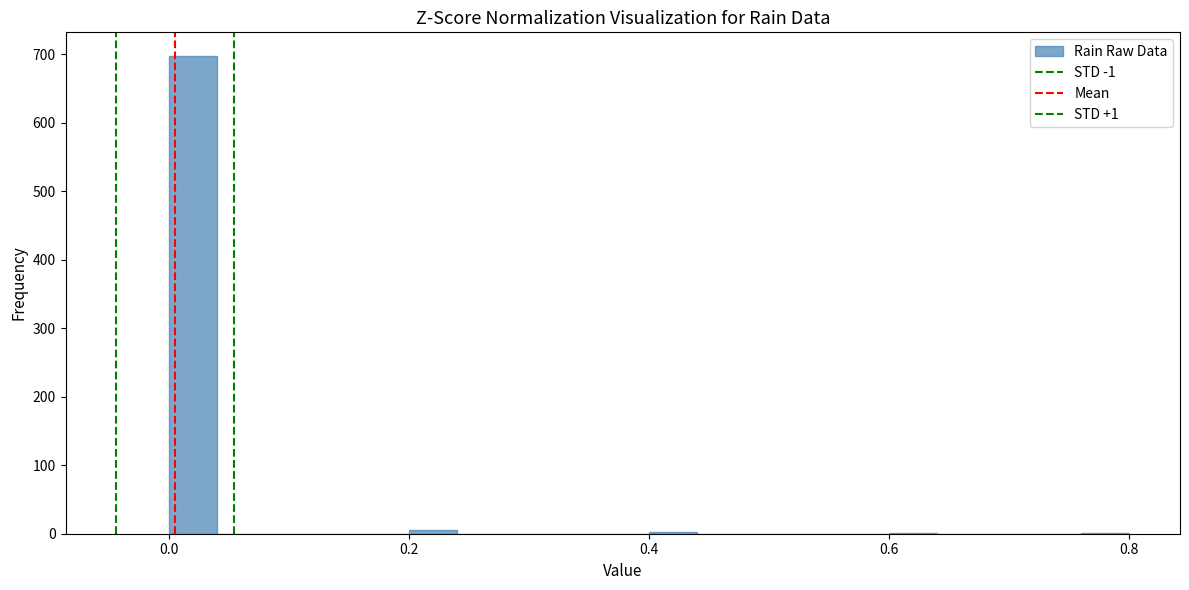

Around what value on the x-axis is the tallest bar? Give the approximate position of its centre, as read against the axis.

0.02